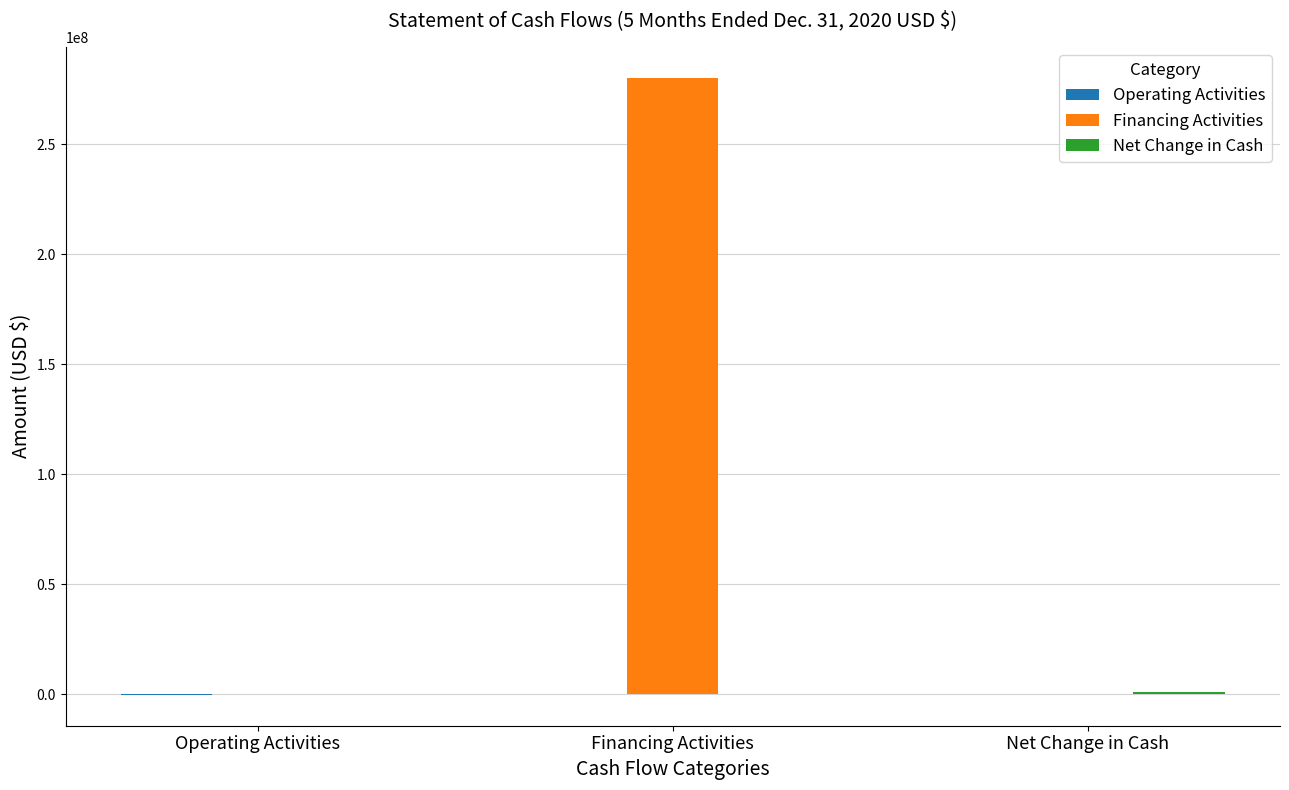

What is the total value across all series at Financing Activities?

280250131